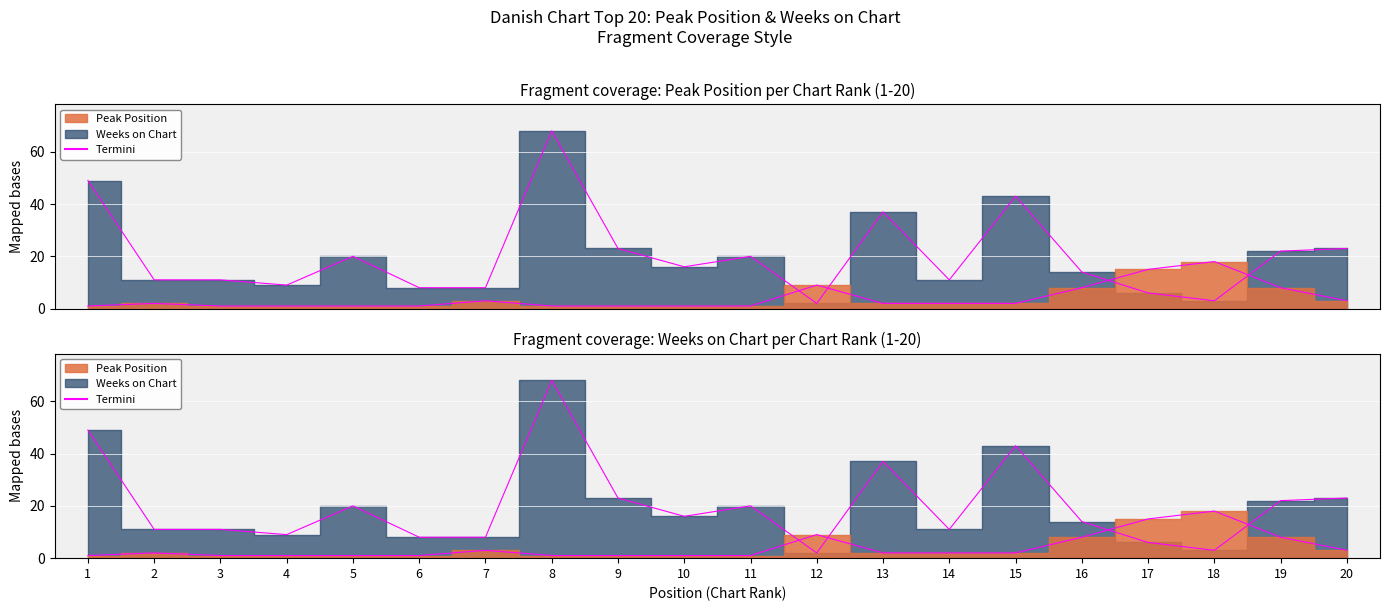

At which category does the chart reach its peak across all series?

8